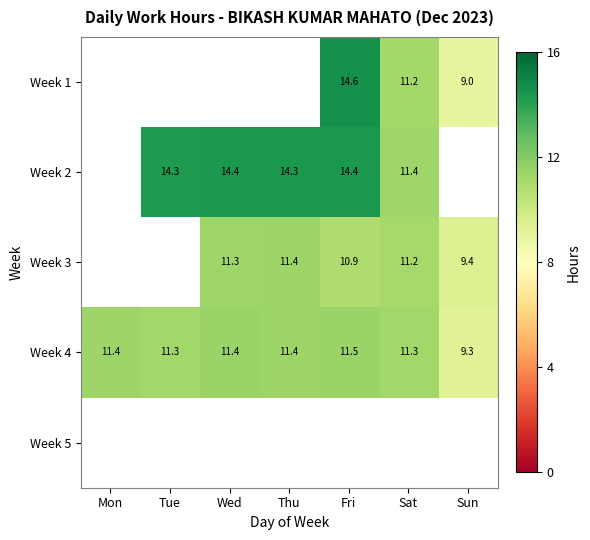

Where is Week 4 nearest to the value 10?

Sun